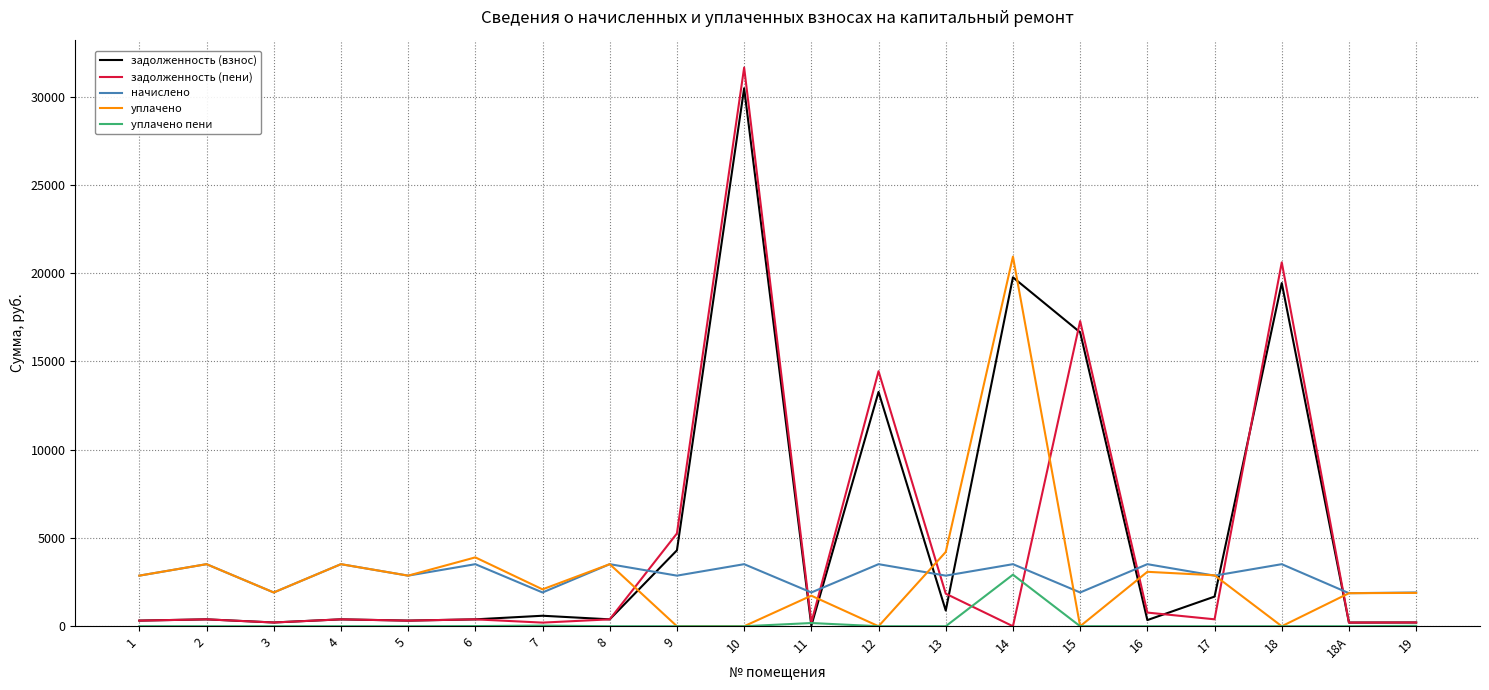

At how many categories does at least one series exceed 8492?

5